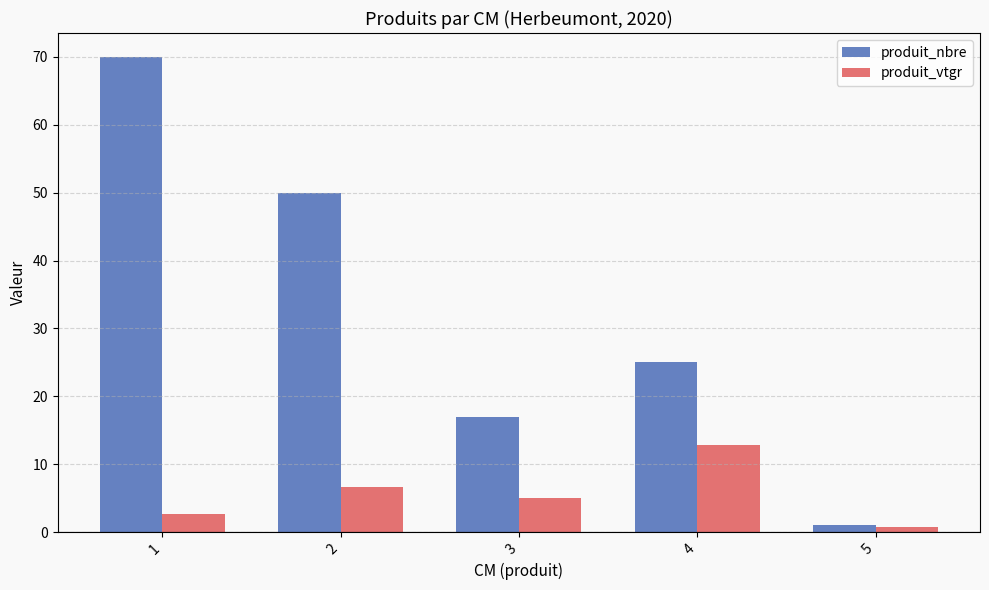

Which series changed the most between 2 and 4?

produit_nbre